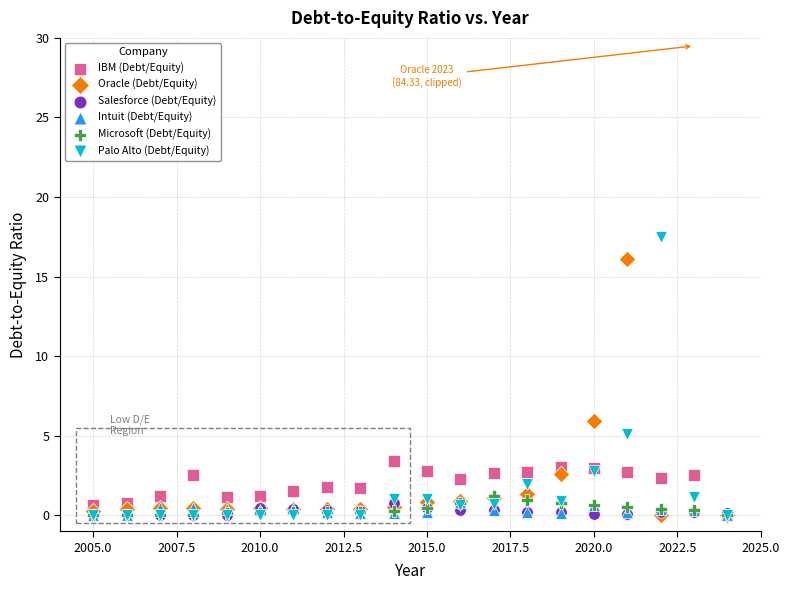

Which series reaches the maximum Y coordinate?

Palo Alto (Debt/Equity)